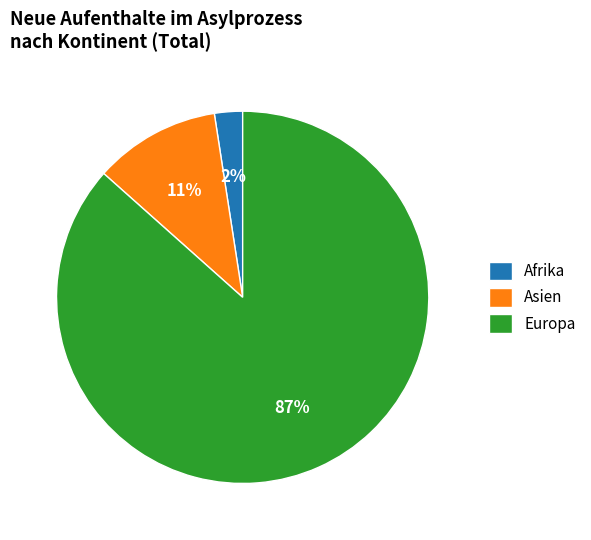

Which has a higher value, Afrika or Asien?

Asien